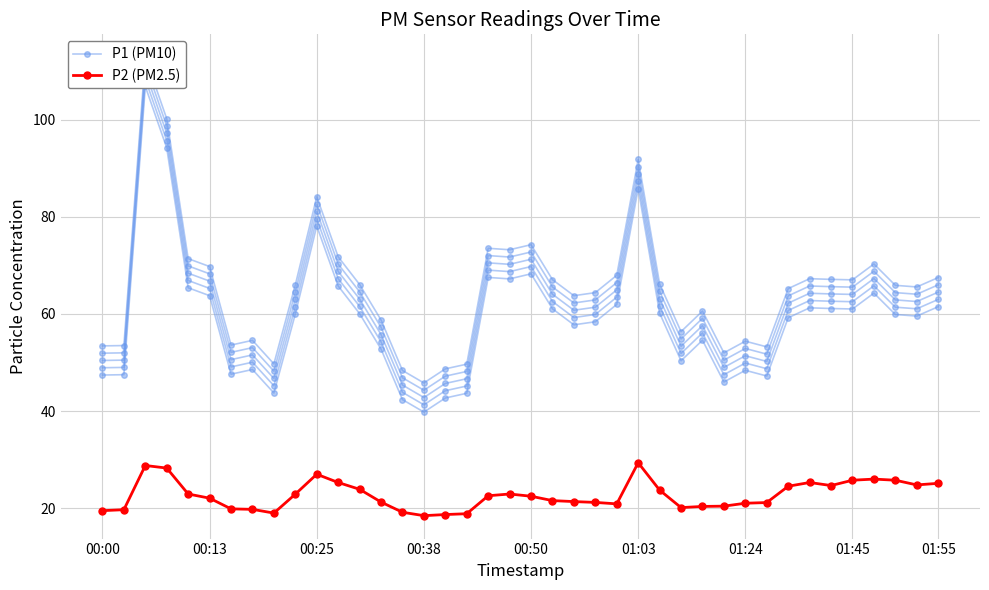

Reading right to left, extract all data points from this chart.

P1 (PM10): 64.5	62.6	62.9	67.3	64.0	64.1	64.3	62.2	50.2	51.4	49.0	57.6	53.4	63.2	88.8	65.0	61.4	60.8	64.1	71.3	70.2	70.5	46.7	45.7	42.8	45.4	55.8	63.1	68.8	81.1	63.0	46.7	51.6	50.6	66.8	68.4	97.2	109.9	50.5	50.4
P2 (PM2.5): 25.1	24.8	25.8	26.0	25.8	24.7	25.3	24.5	21.2	21.0	20.4	20.4	20.1	23.7	29.4	20.9	21.2	21.4	21.6	22.5	22.9	22.6	18.9	18.7	18.5	19.2	21.3	23.9	25.3	27.0	22.9	19.0	19.8	19.9	22.1	22.9	28.3	28.8	19.7	19.5